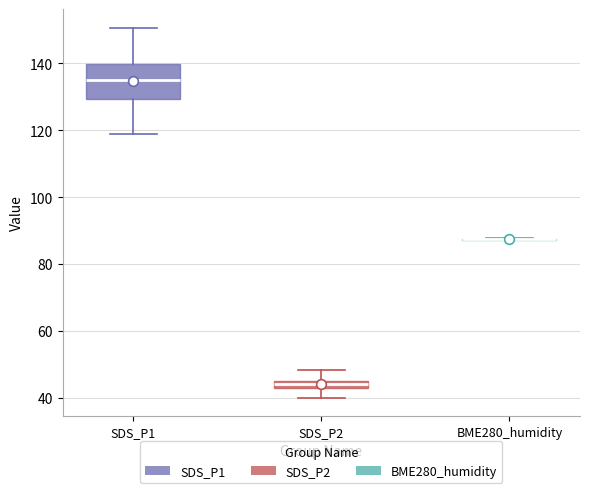

Comparing the boxes themselves (not the whiskers), which one is the tallest?

SDS_P1